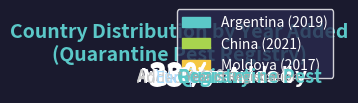

The Argentina slice represents 23% of the pie. True or false?

False